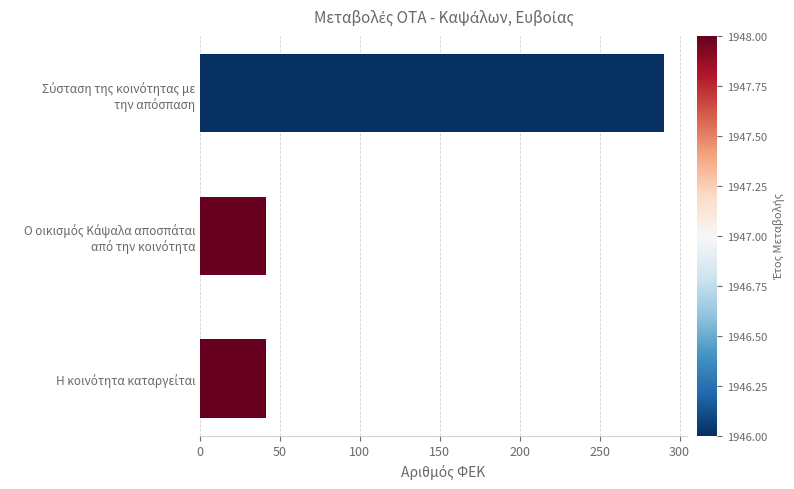

Are the bars horizontal?

Yes